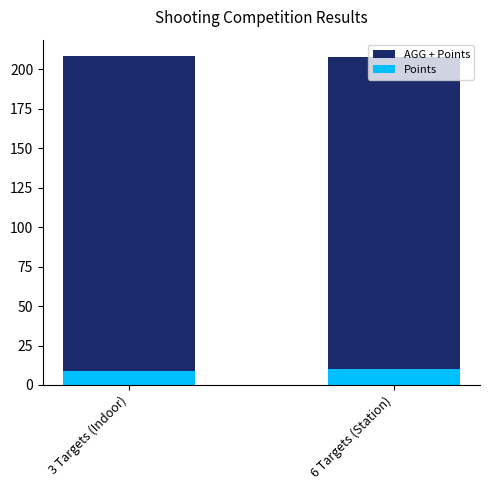

Which series has the largest total across all categories?

AGG + Points